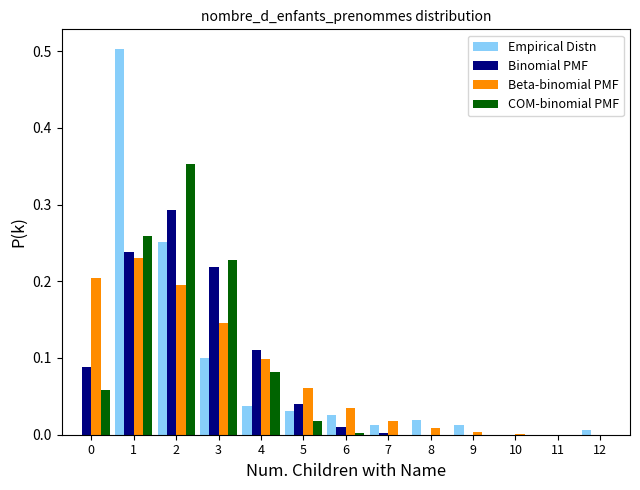

The Beta-binomial PMF series shows 0.0 at 8. True or false?

True